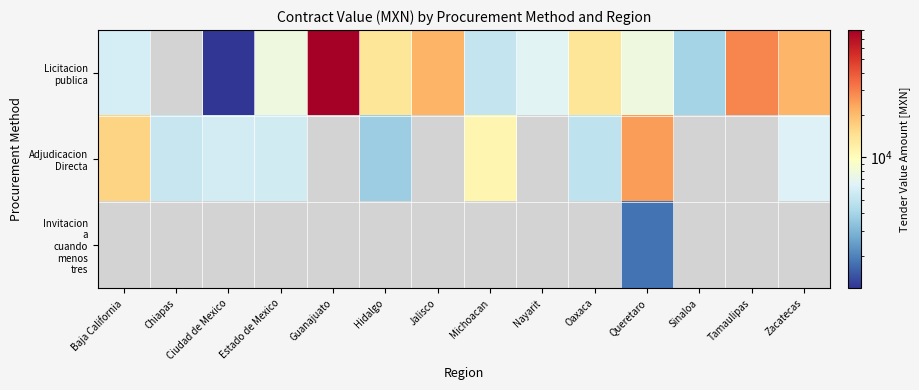

List the series in order of their peak value, highest first.

Licitacion publica, Adjudicacion Directa, Invitacion a cuando menos tres